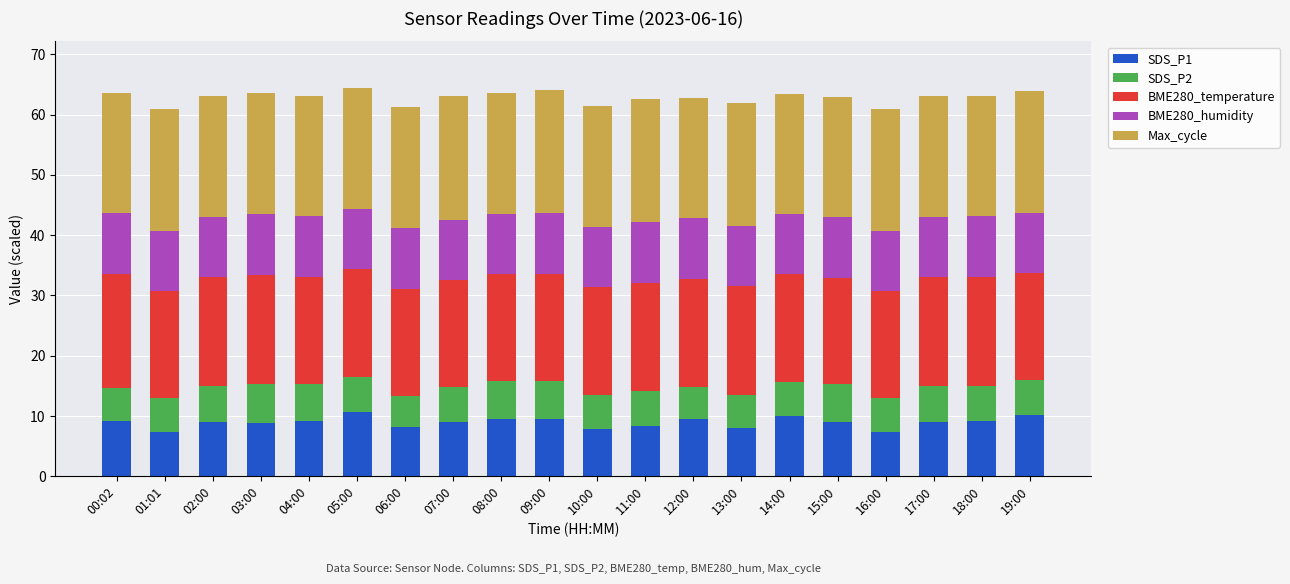

What is the total value across all series at 06:00?

61.2